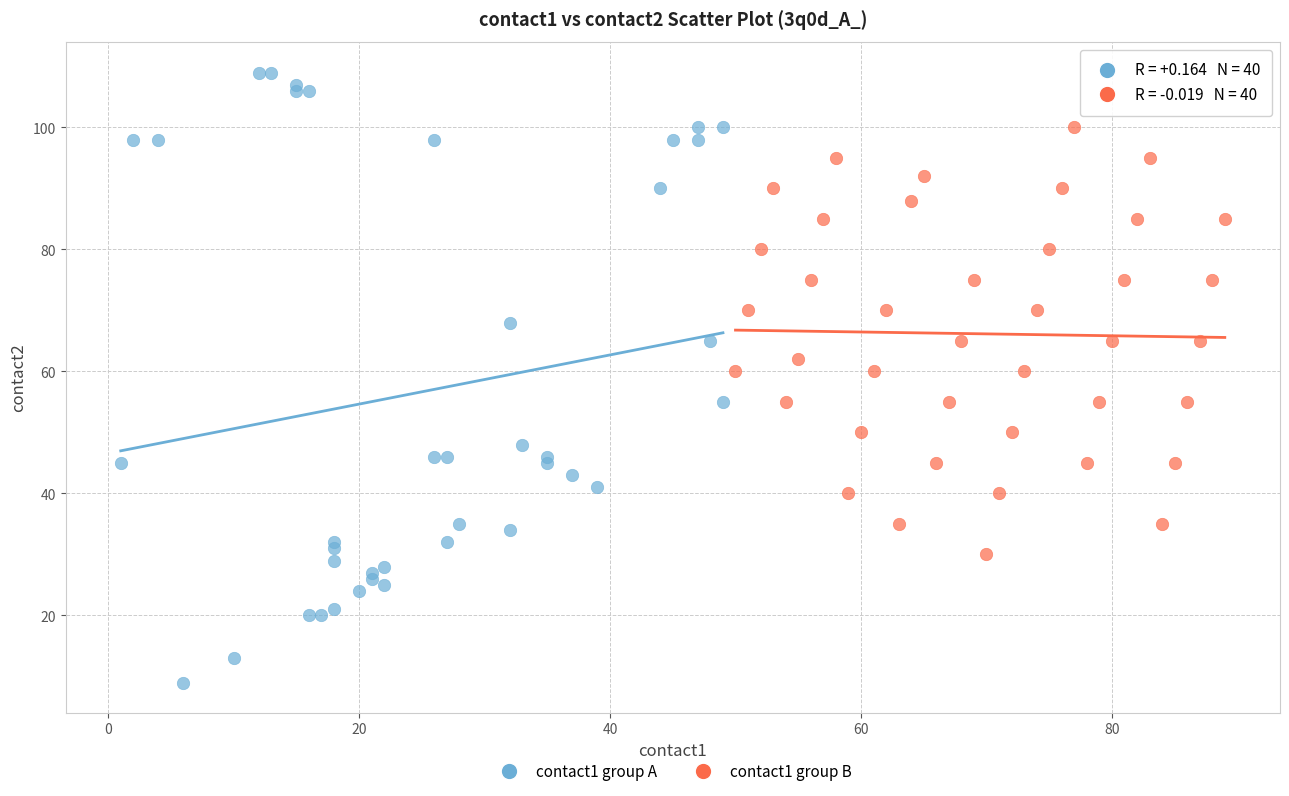

Which series contains the highest Y value?

contact1 group A